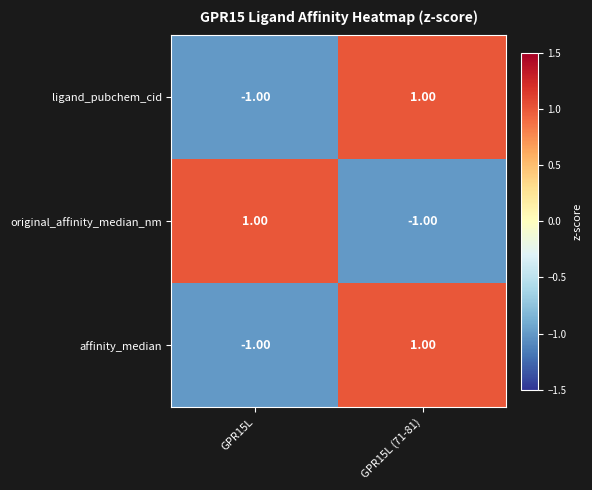

What is the spread (max minus min) of values at GPR15L (71-81)?

2